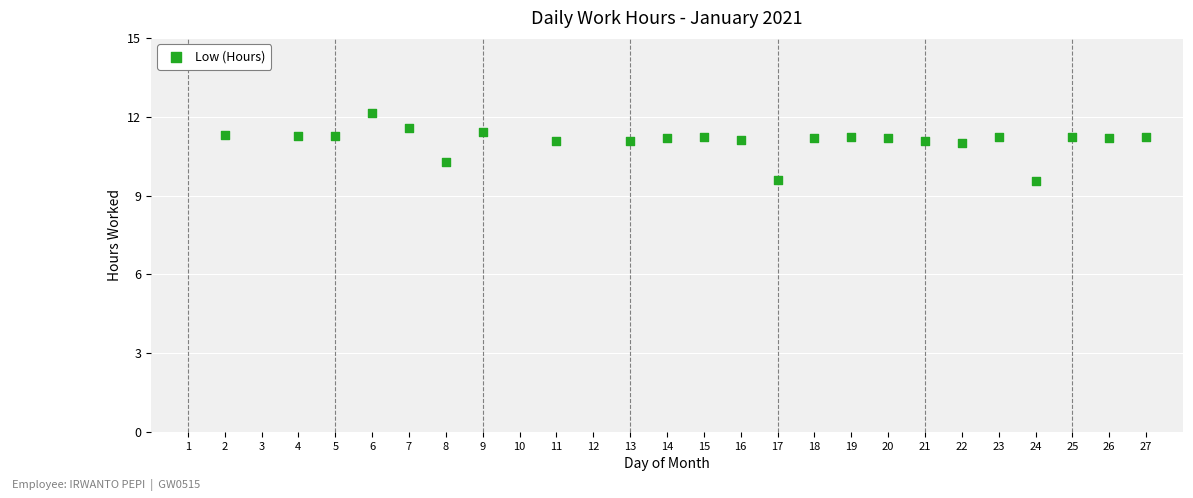

What is the range of Y values (max minus min)?

2.6